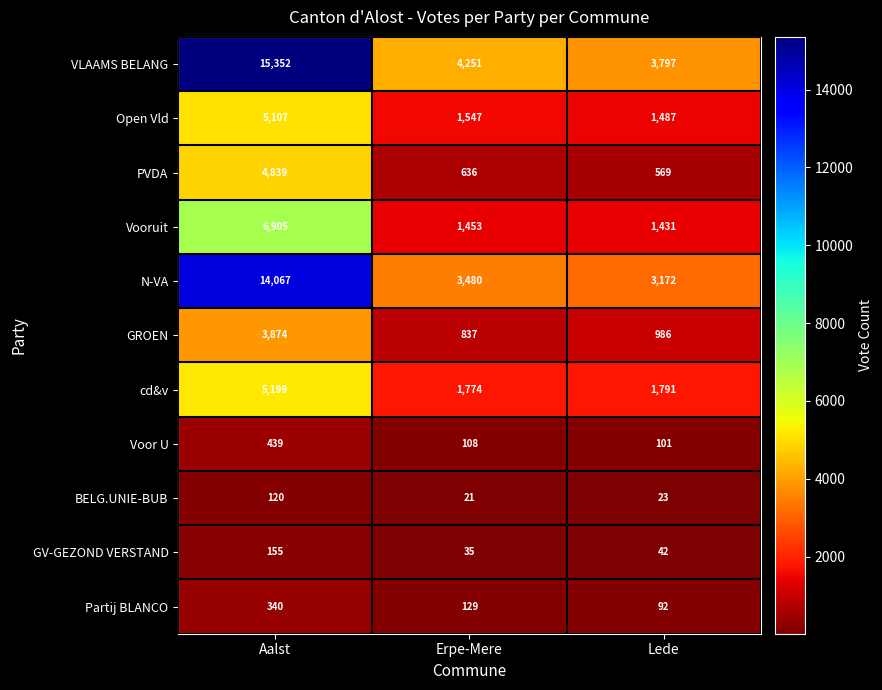

What is the difference between the maximum and minimum values in the Partij BLANCO series?

248